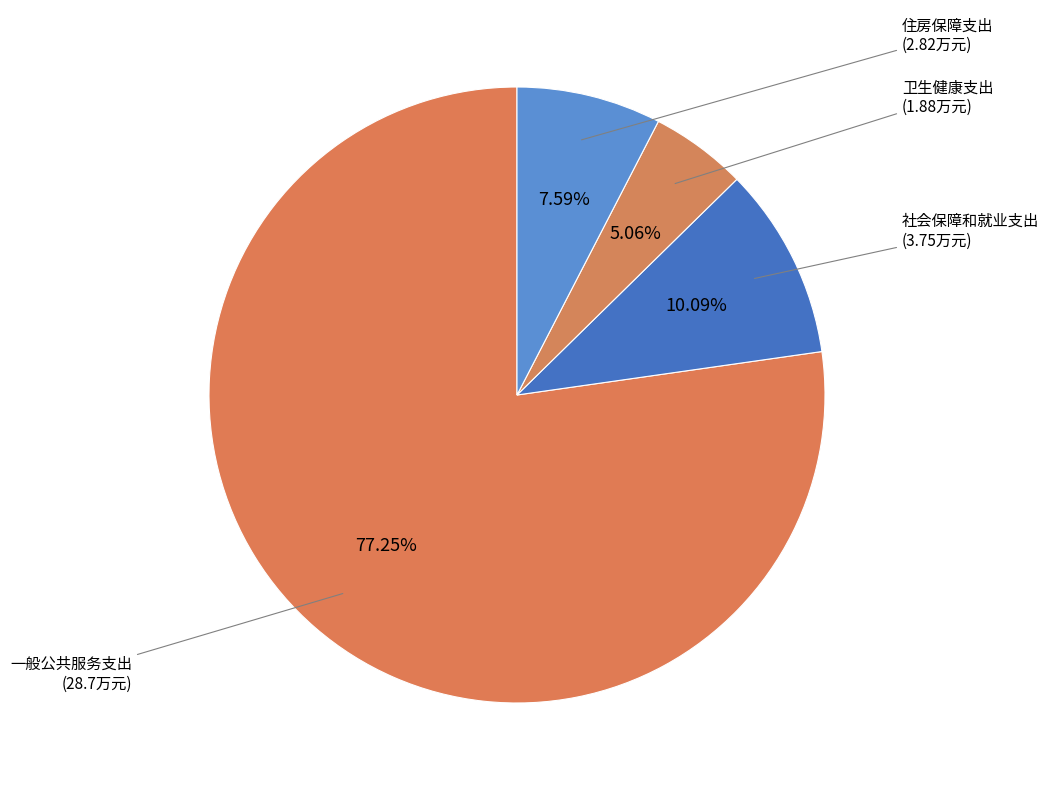

How many segments does this pie chart have?

4